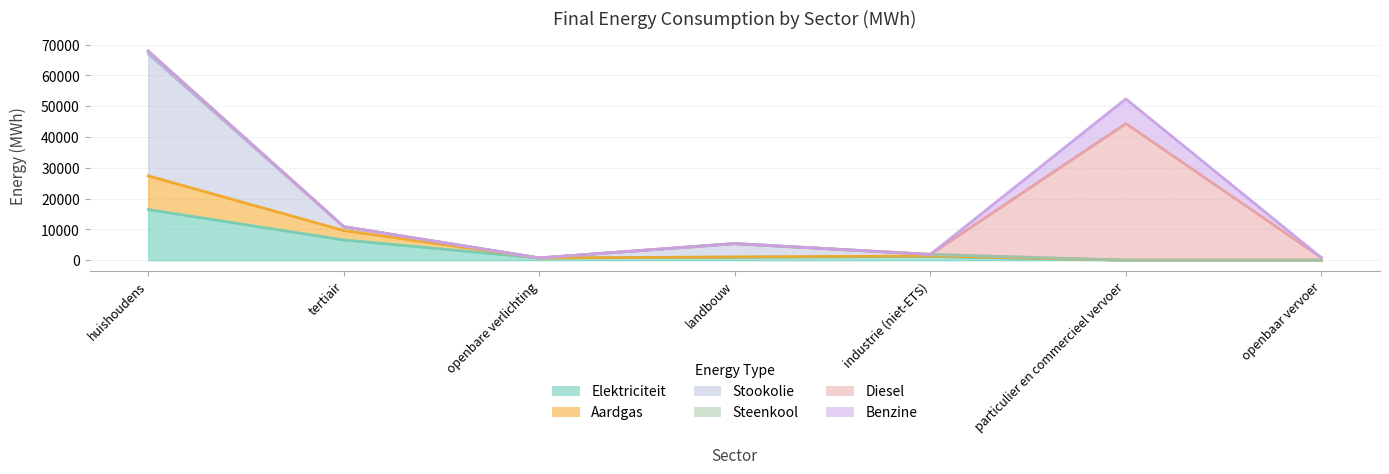

Is the value of Elektriciteit at huishoudens greater than the value of Steenkool at industrie (niet-ETS)?

Yes